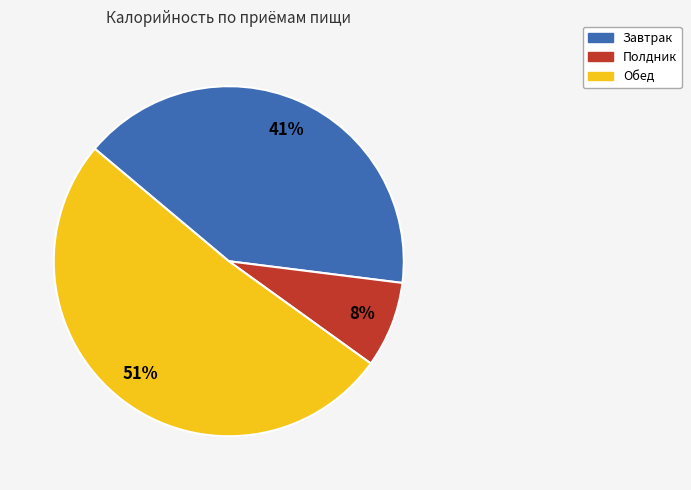

What is the ratio of the value at Полдник to the value at Обед?

0.2